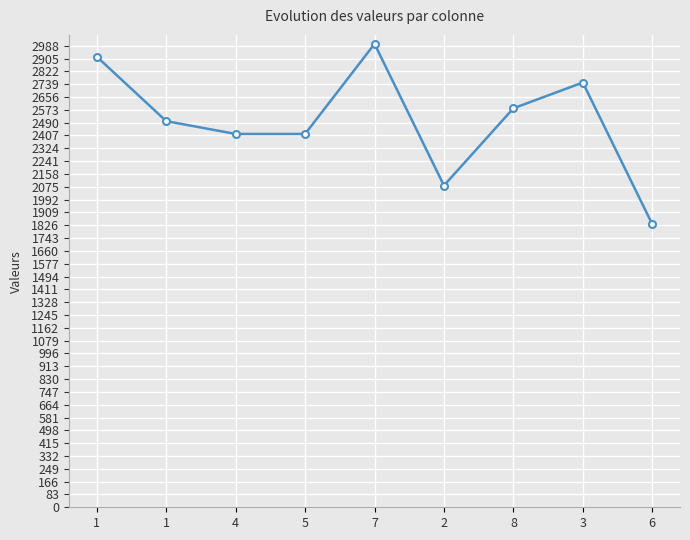

Where is the first local minimum?

2